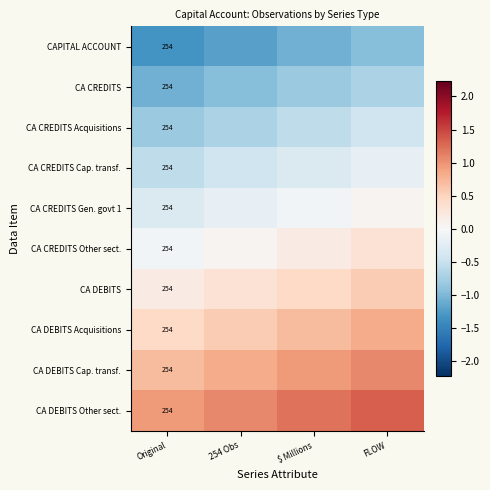

List the series in order of their peak value, lowest first.

CAPITAL ACCOUNT, CA CREDITS, CA CREDITS Acquisitions, CA CREDITS Cap. transf., CA CREDITS Gen. govt 1, CA CREDITS Other sect., CA DEBITS, CA DEBITS Acquisitions, CA DEBITS Cap. transf., CA DEBITS Other sect.